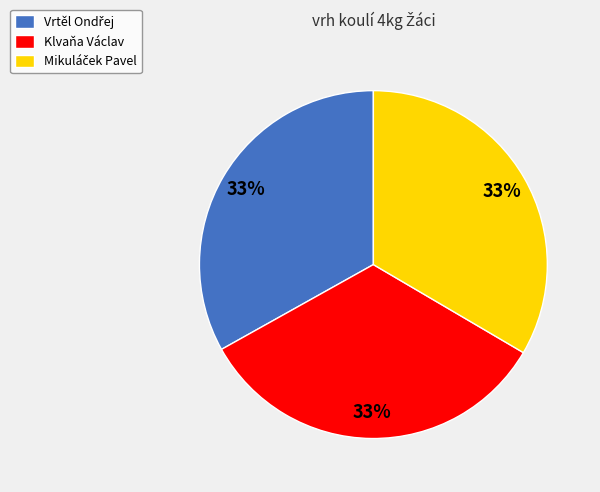

Is it true that Klvaňa Václav is 27% of the pie?

False